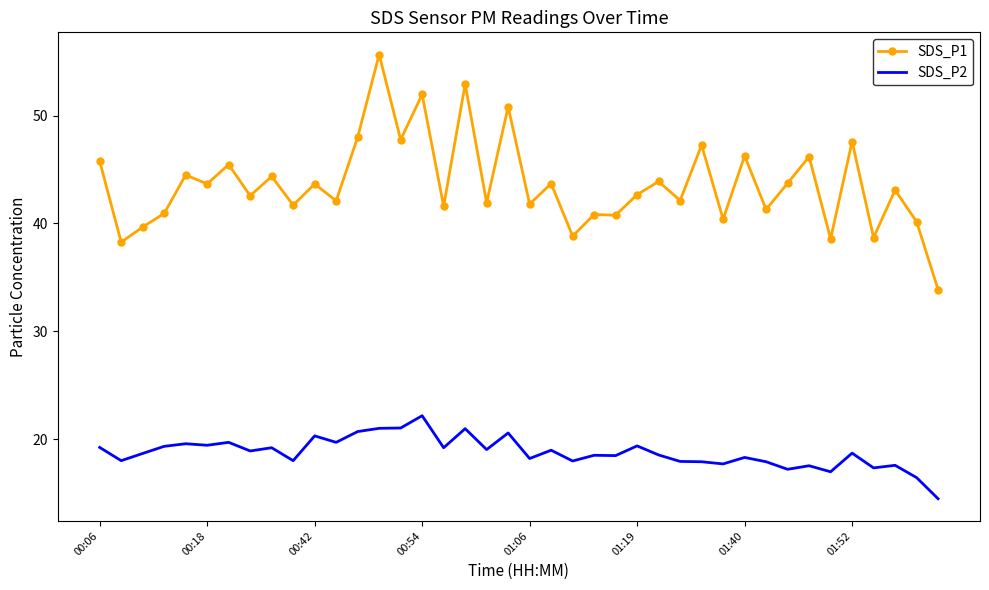

True or false: SDS_P1 and SDS_P2 cross at least once.

False